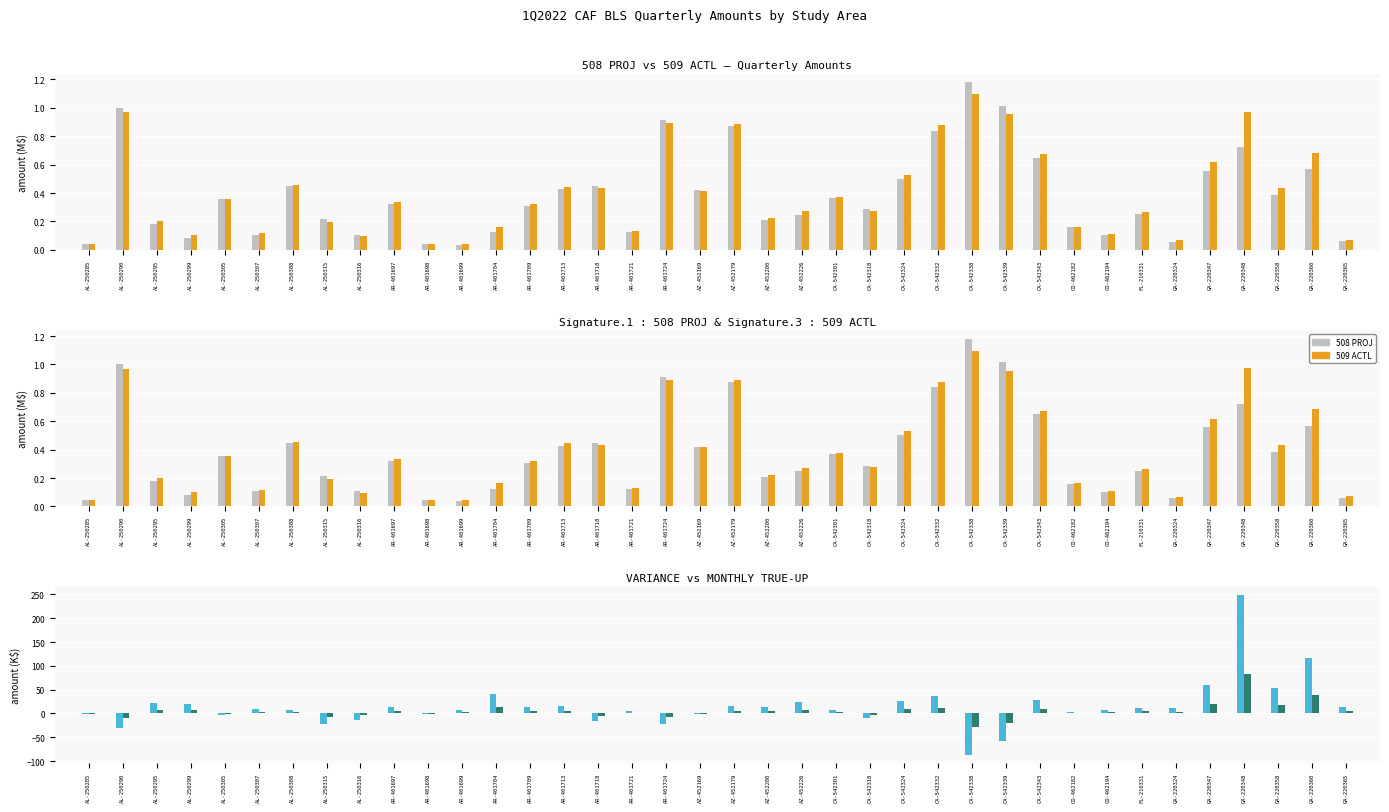

True or false: VARIANCE has a value of 7.6 at AL-250308.

True